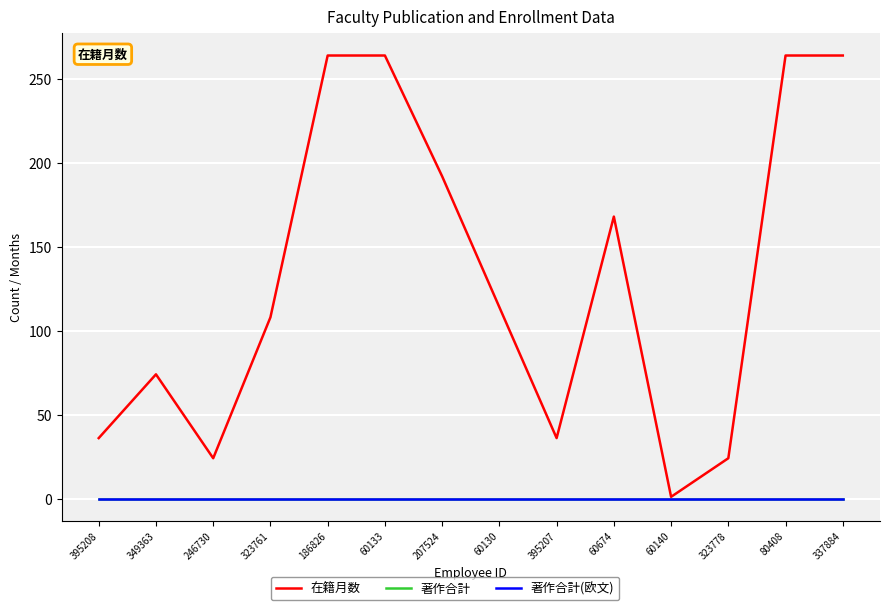

What is the average value of the 在籍月数 series?

131